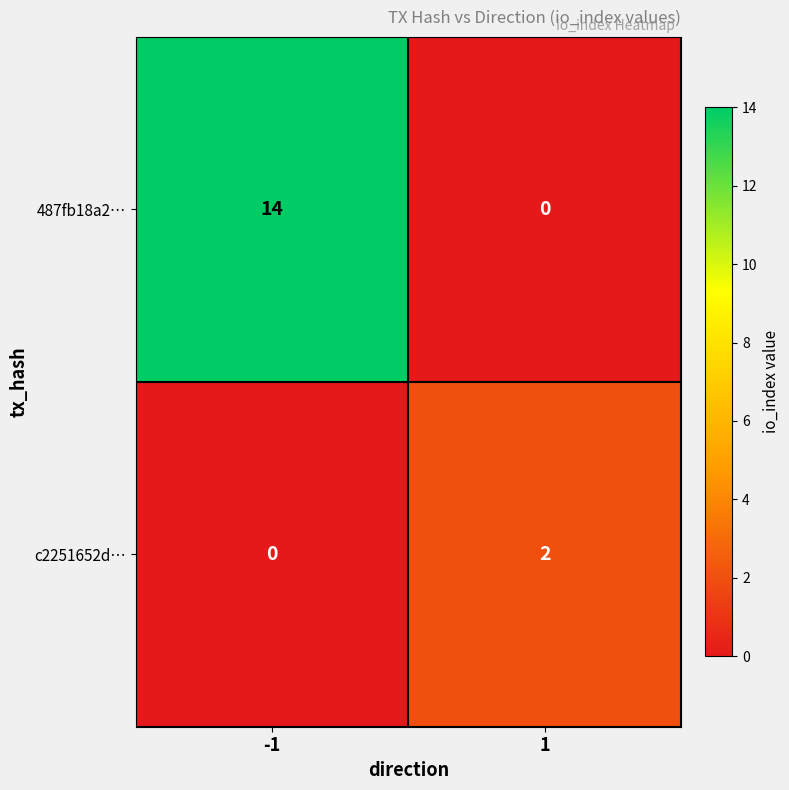

Reading left to right, what are all the values shown in this chart?

487fb18a2…: 14	0
c2251652d…: 0	2